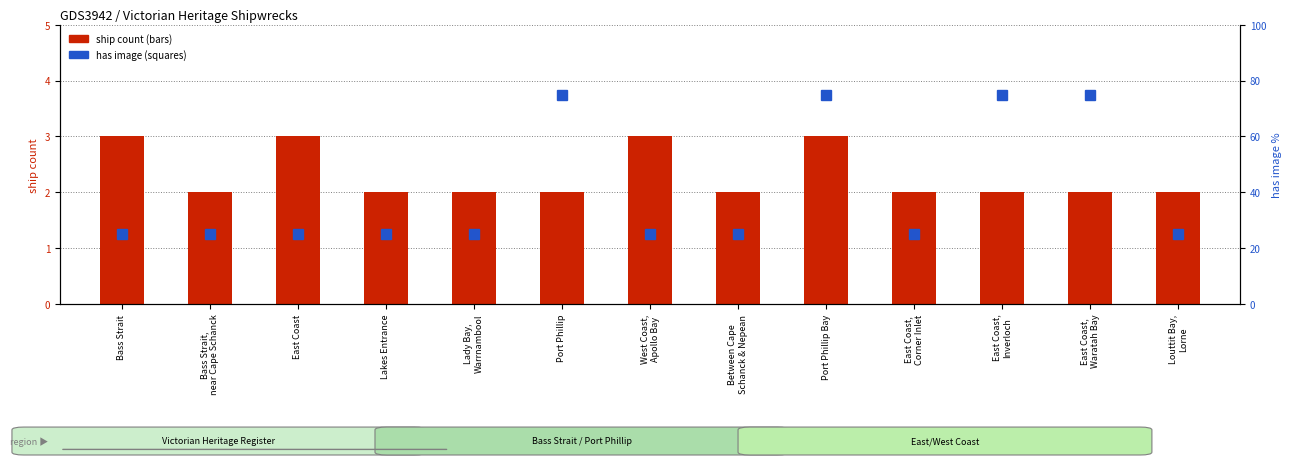

Is it true that has image (percentile) equals 50 at East Coast,
Inverloch?

False